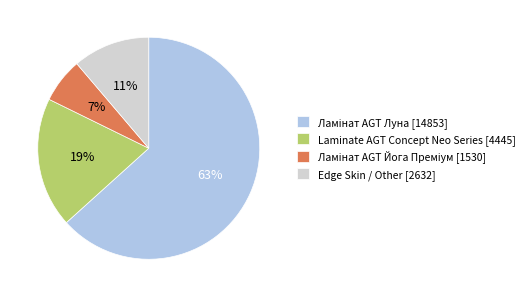

Is there any slice that represents more than half of the pie?

Yes